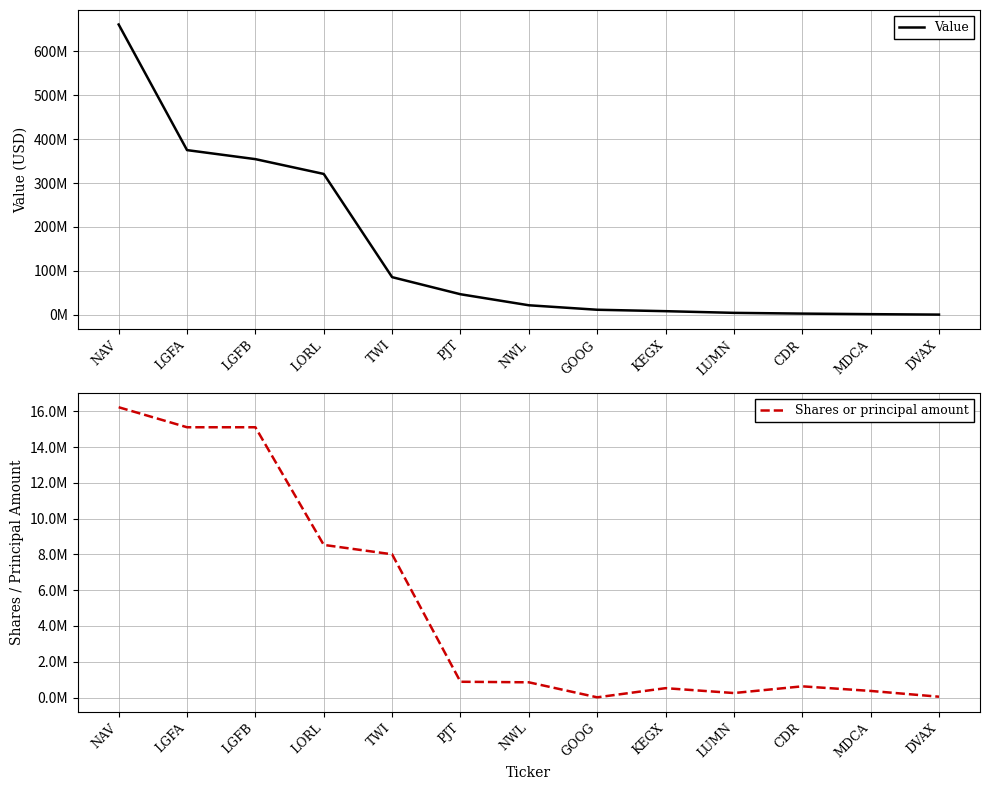

The value of Shares or principal amount at TWI is 8005000. True or false?

True